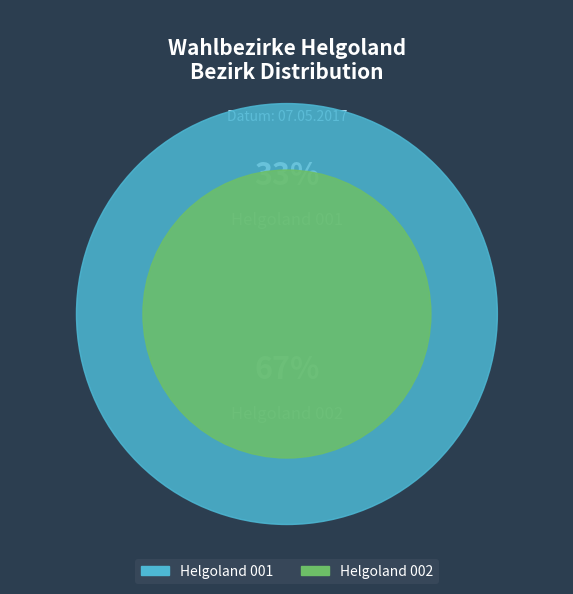

What percentage do Helgoland 001 and Helgoland 002 together represent?

100.0%